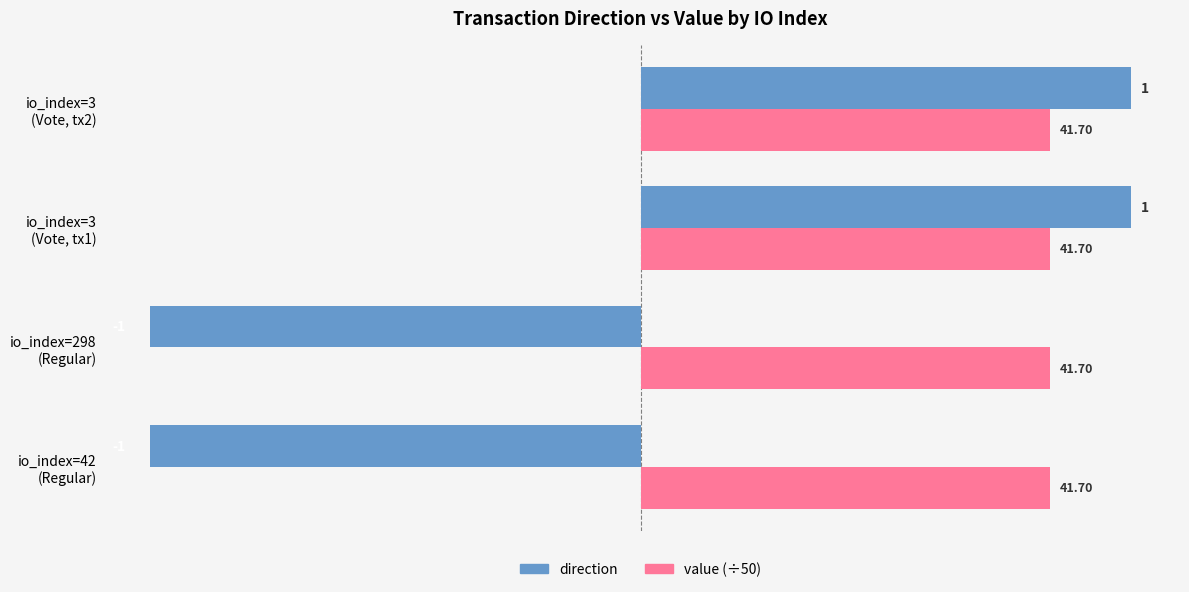

What is the difference between the maximum and minimum values in the direction series?

2.0